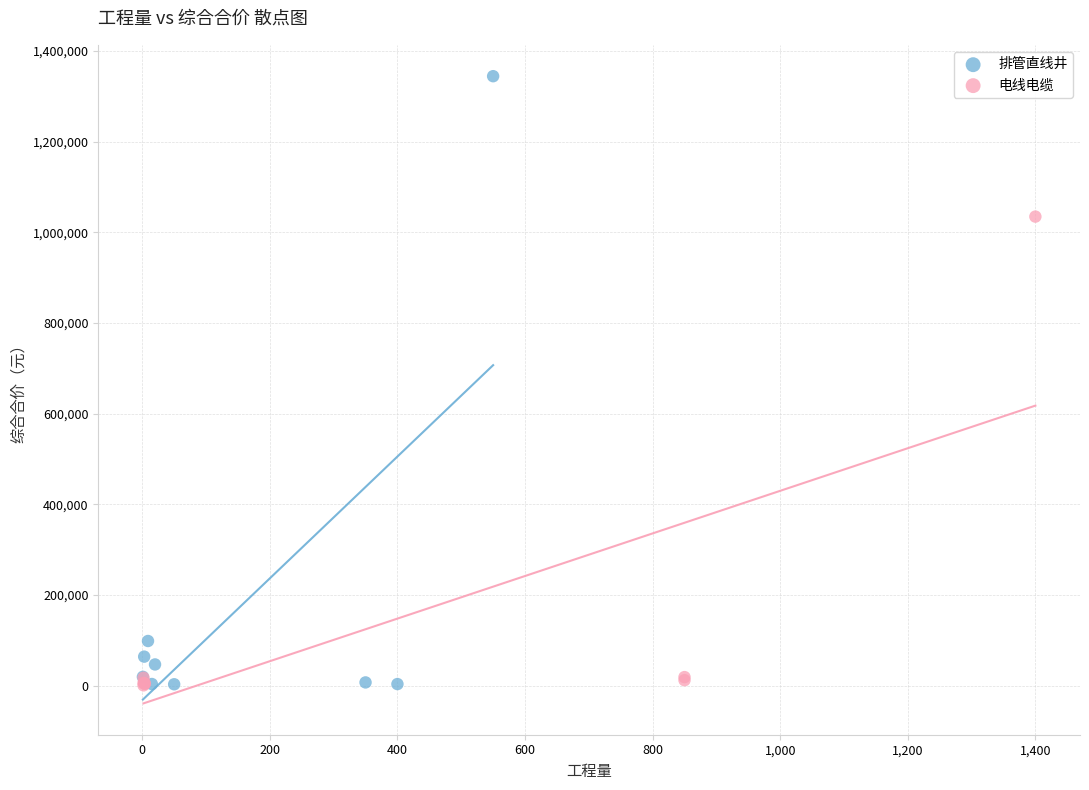

Which series has the largest Y range (max minus min)?

排管直线井